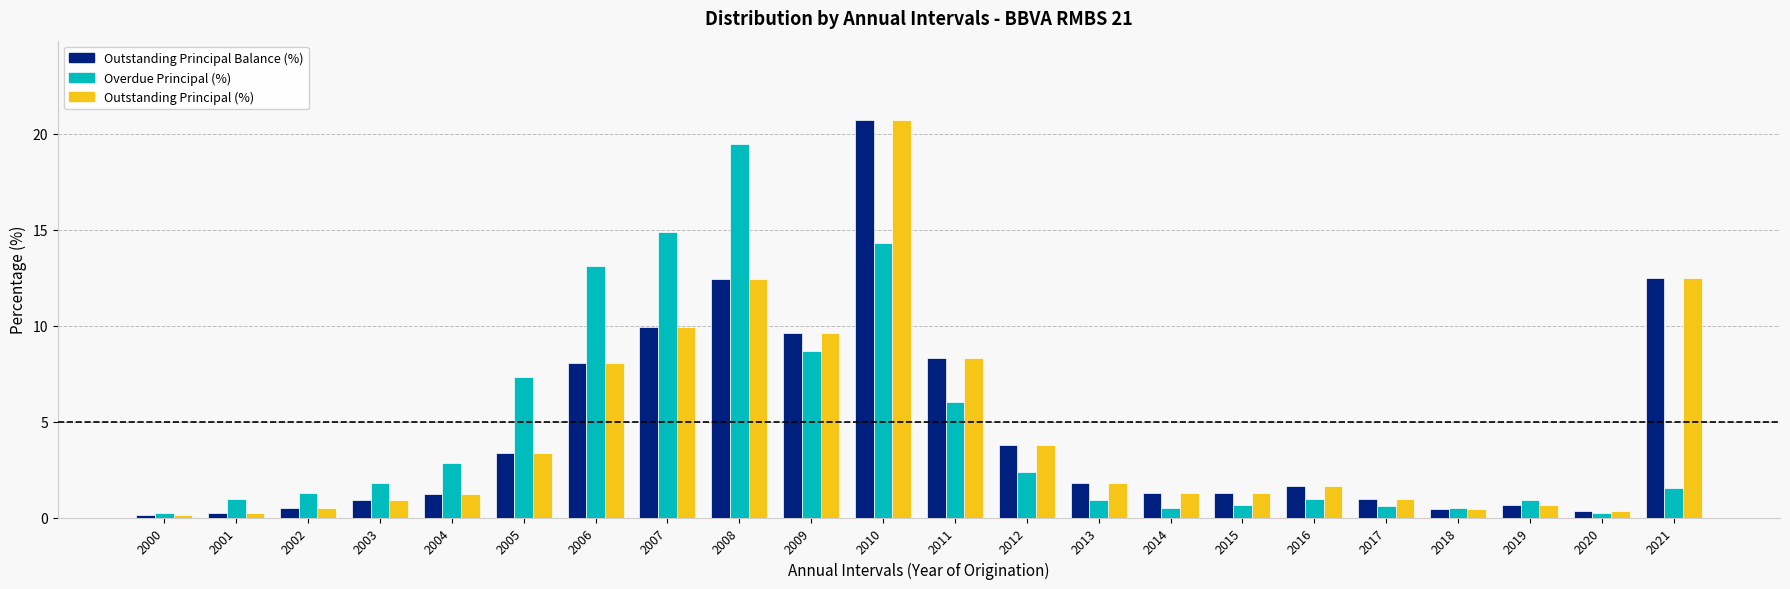

Count the number of categories in the chart.

22